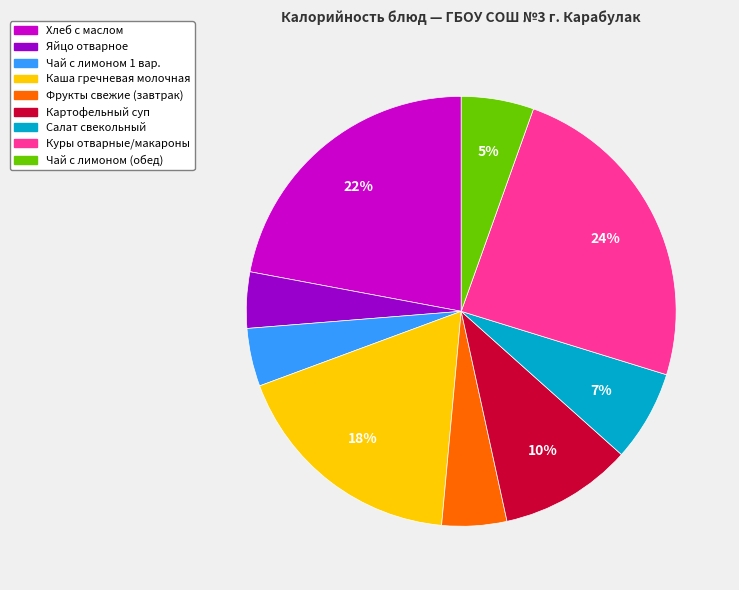

True or false: Каша гречневая молочная accounts for 18% of the total.

True